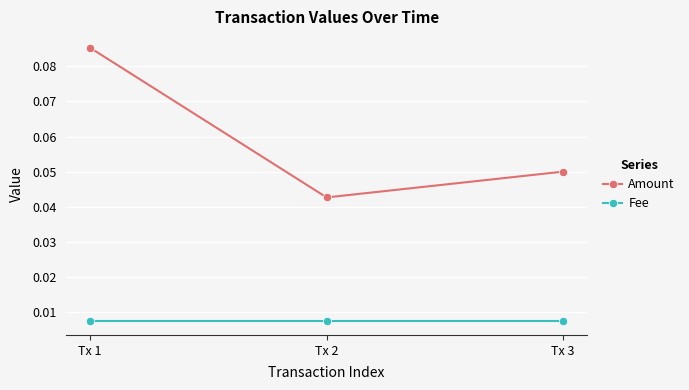

Which series changed the most between Tx 1 and Tx 3?

Amount